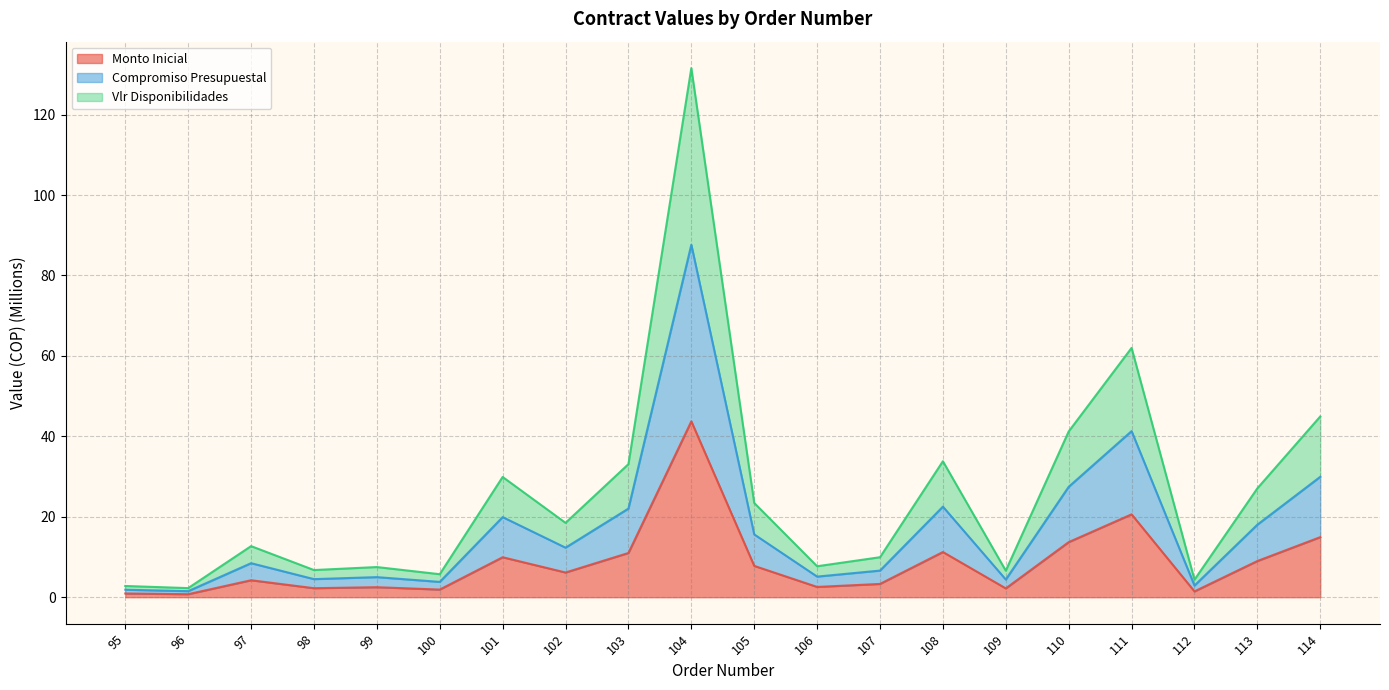

Is it true that Compromiso Presupuestal equals 41.3 at 111?

True